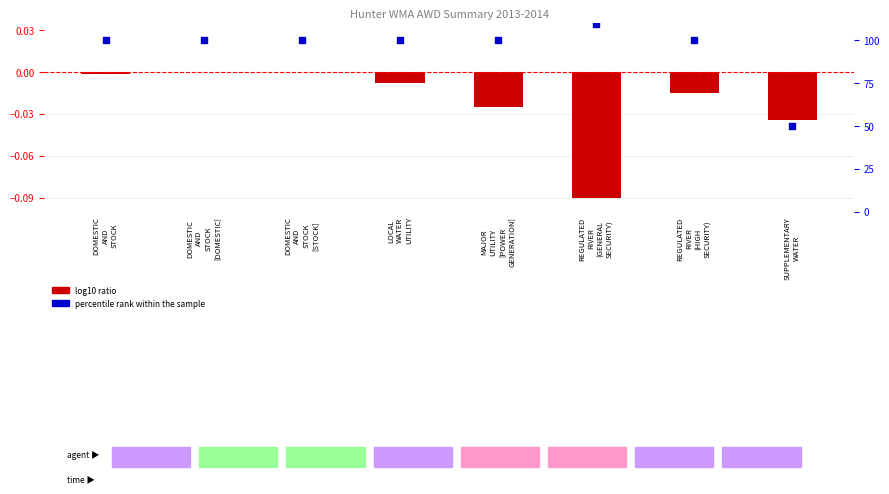

Which series contains the highest Y value?

percentile rank within the sample